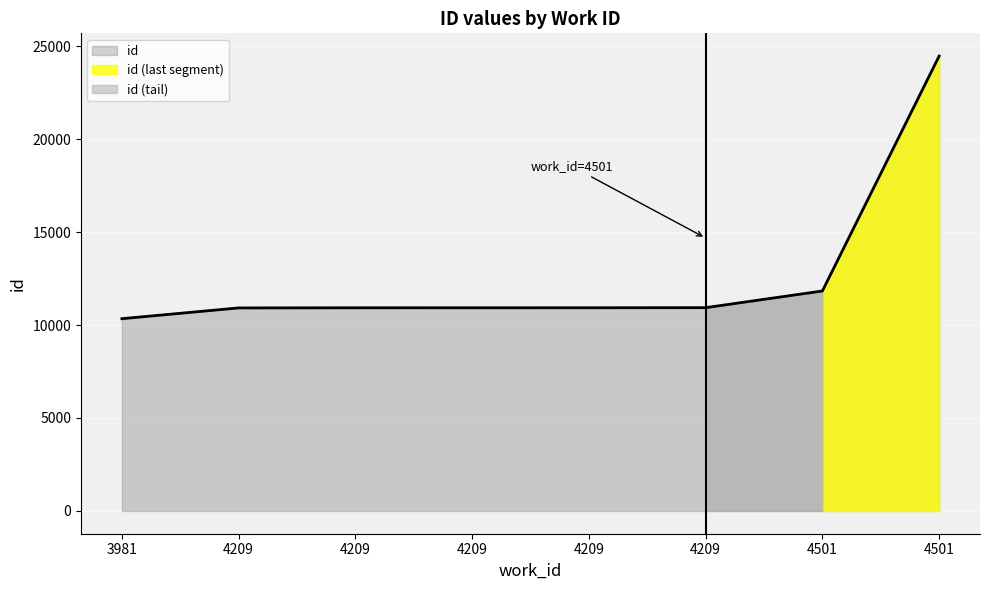

Count the number of values greater than 10927.

3